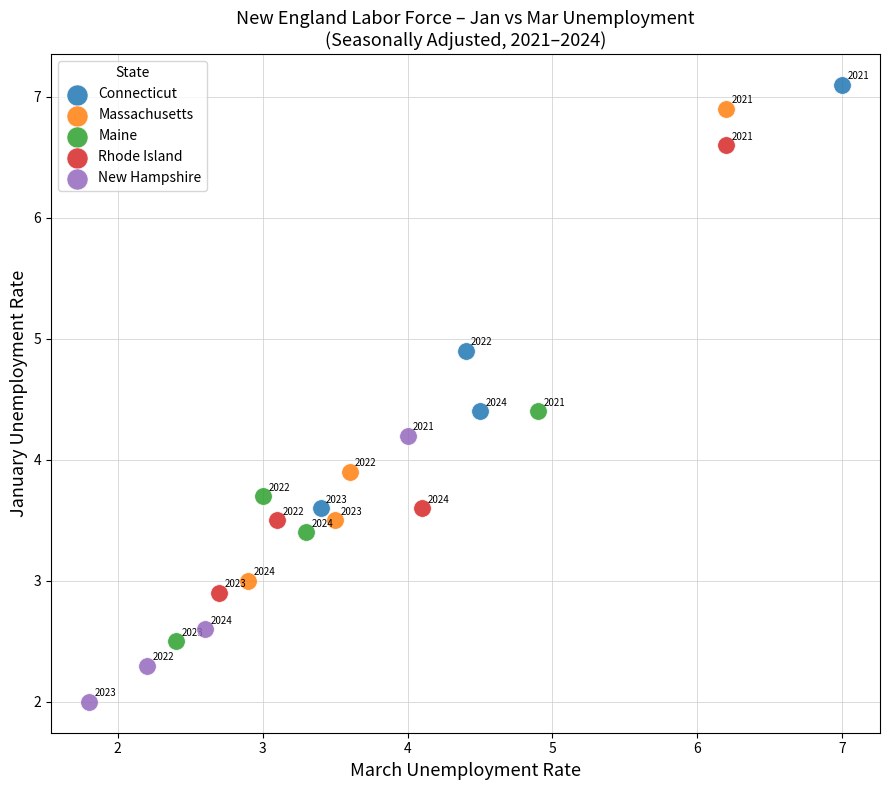

Which series has the largest Y range (max minus min)?

Massachusetts